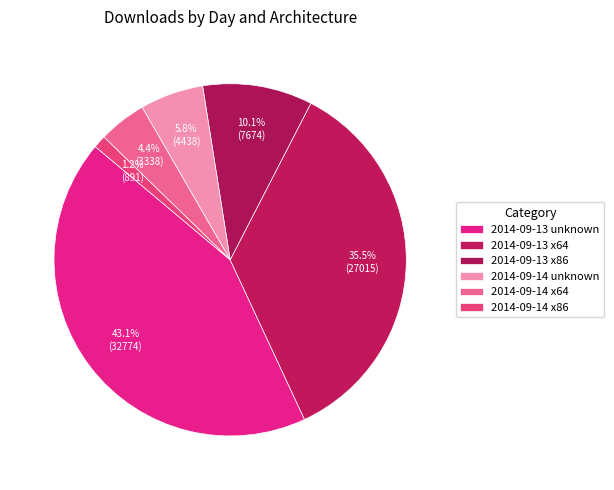

Does 2014-09-14 x64 represent more than half of the total?

No